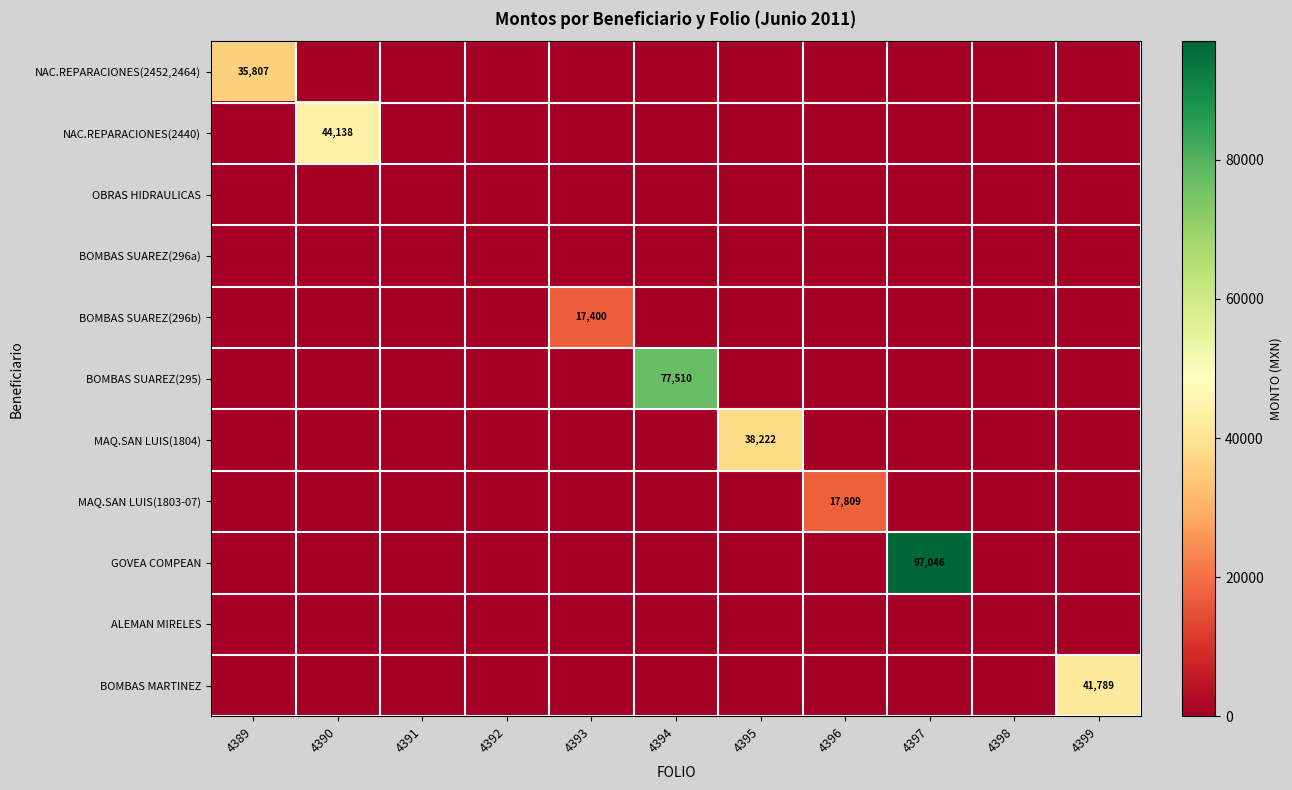

Between 4389 and 4396, which series saw the biggest shift?

NAC.REPARACIONES(2452,2464)